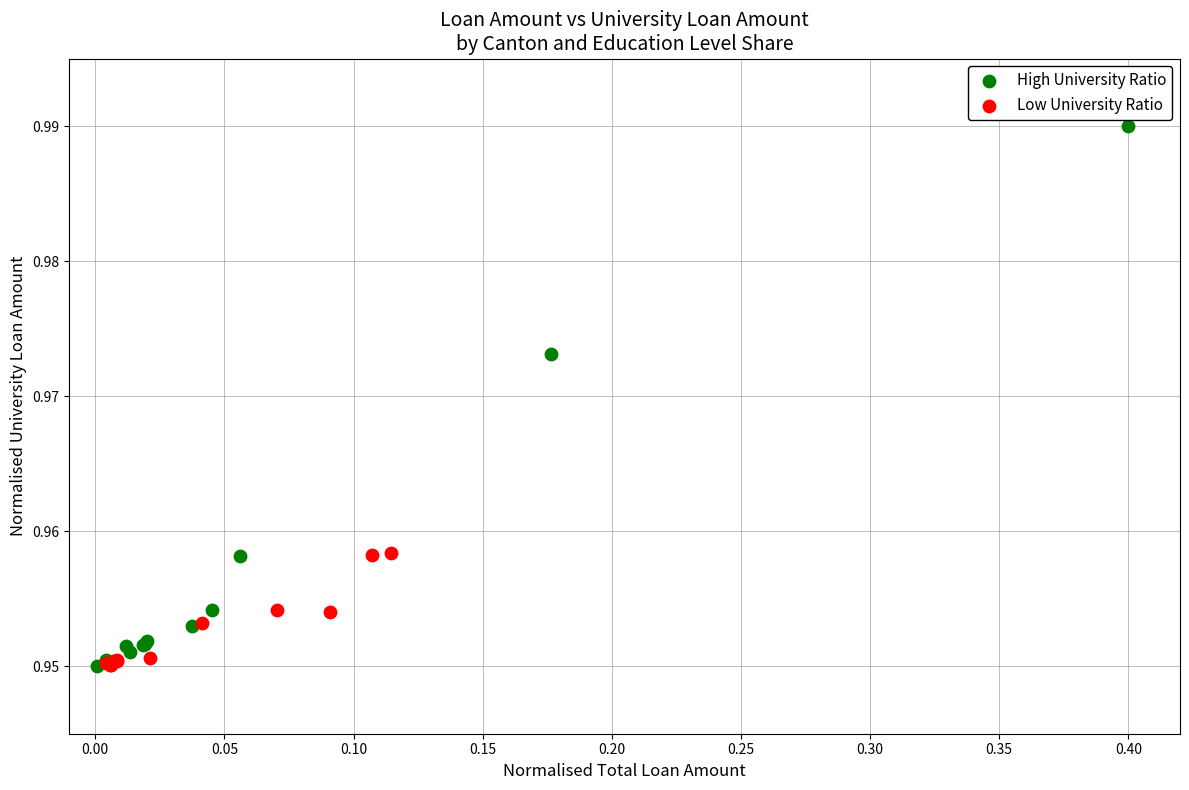

Which series has the largest Y range (max minus min)?

High University Ratio